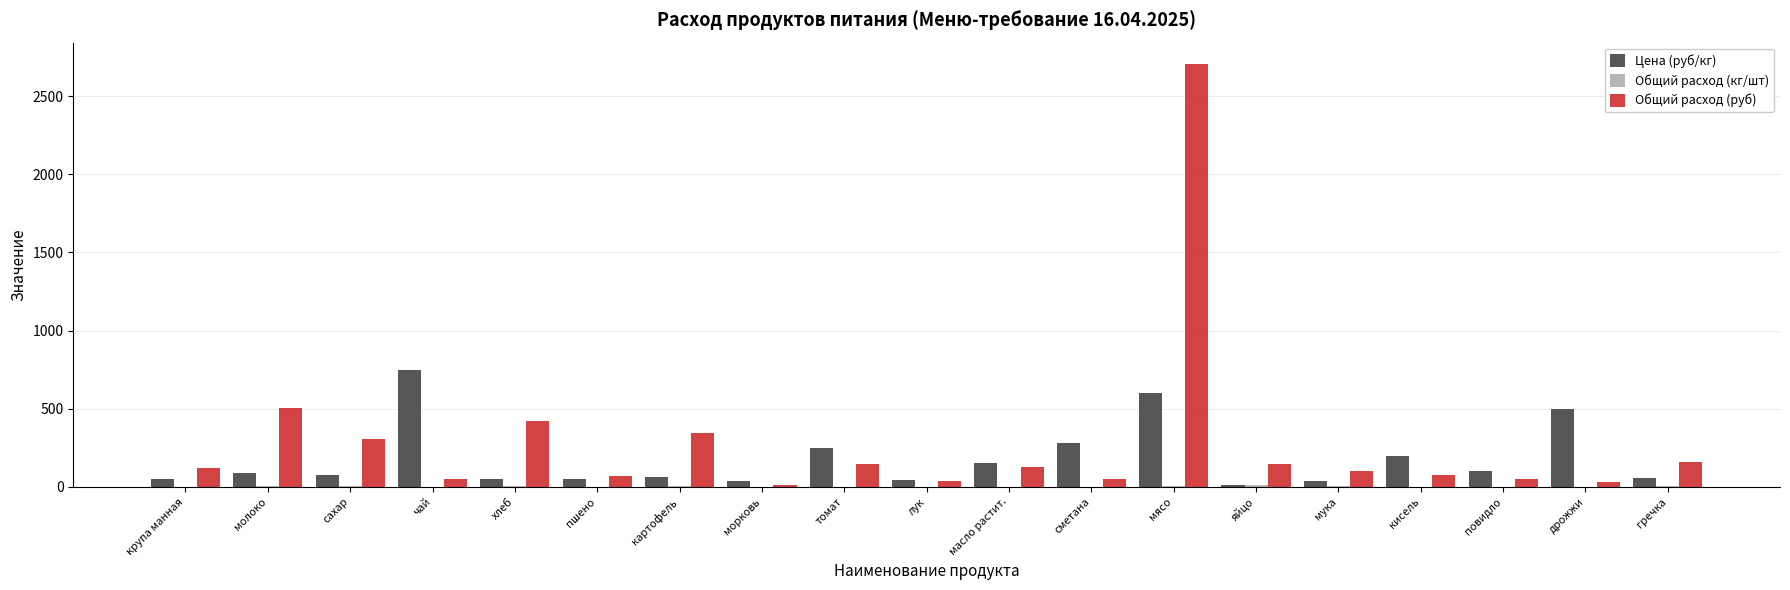

At which label is Общий расход (руб) closest to 1359?

молоко